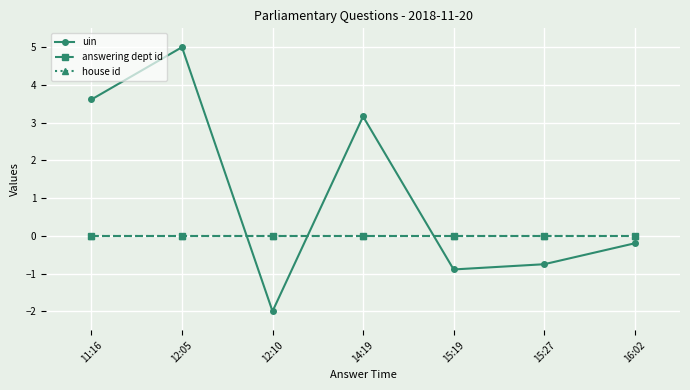

What is the difference between the uin values at 16:02 and 11:16?

3.8